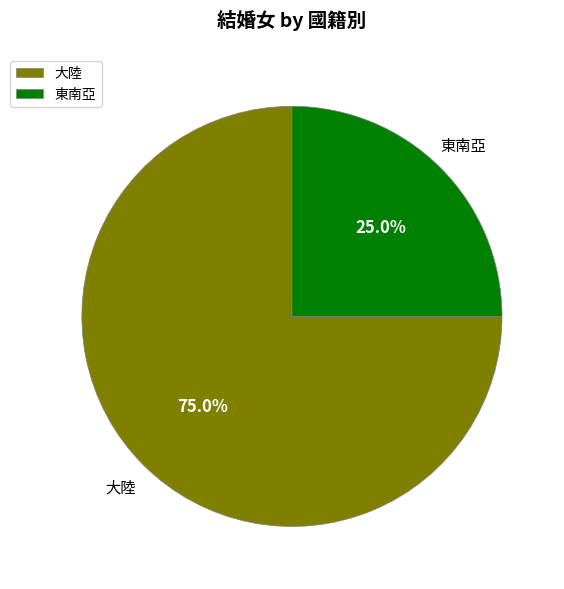

To the nearest percent, what is the difference between the 東南亞 and 大陸 slice percentages?

50%